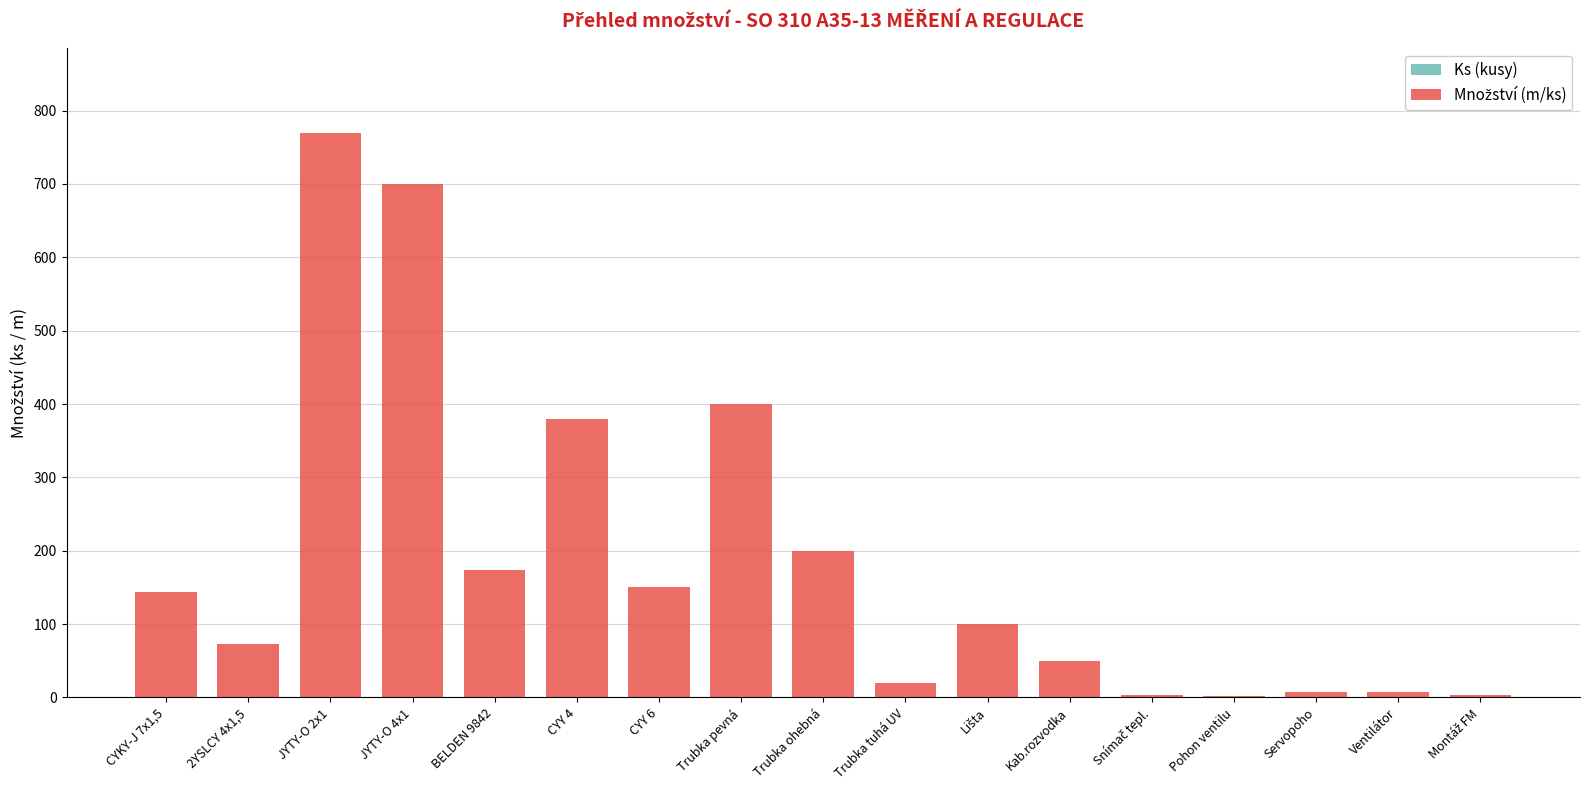

Between 2YSLCY 4x1,5 and Trubka tuhá UV, which series saw the biggest shift?

Množství (m/ks)